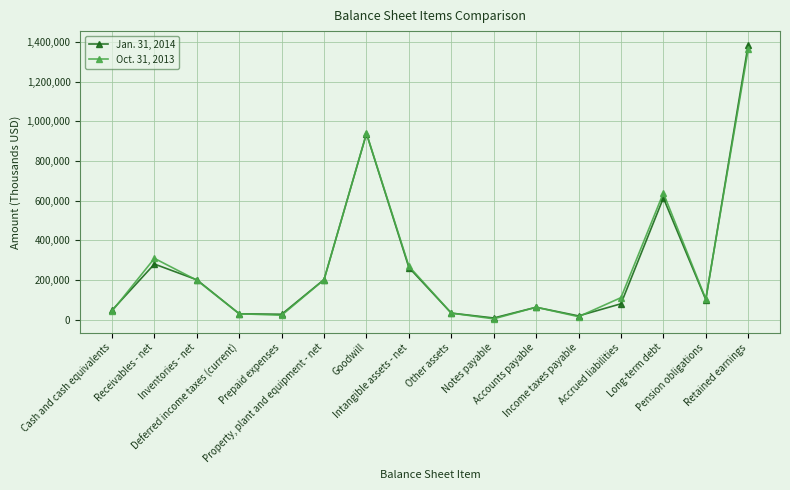

Rank the series at Goodwill from lowest to highest value.

Jan. 31, 2014, Oct. 31, 2013